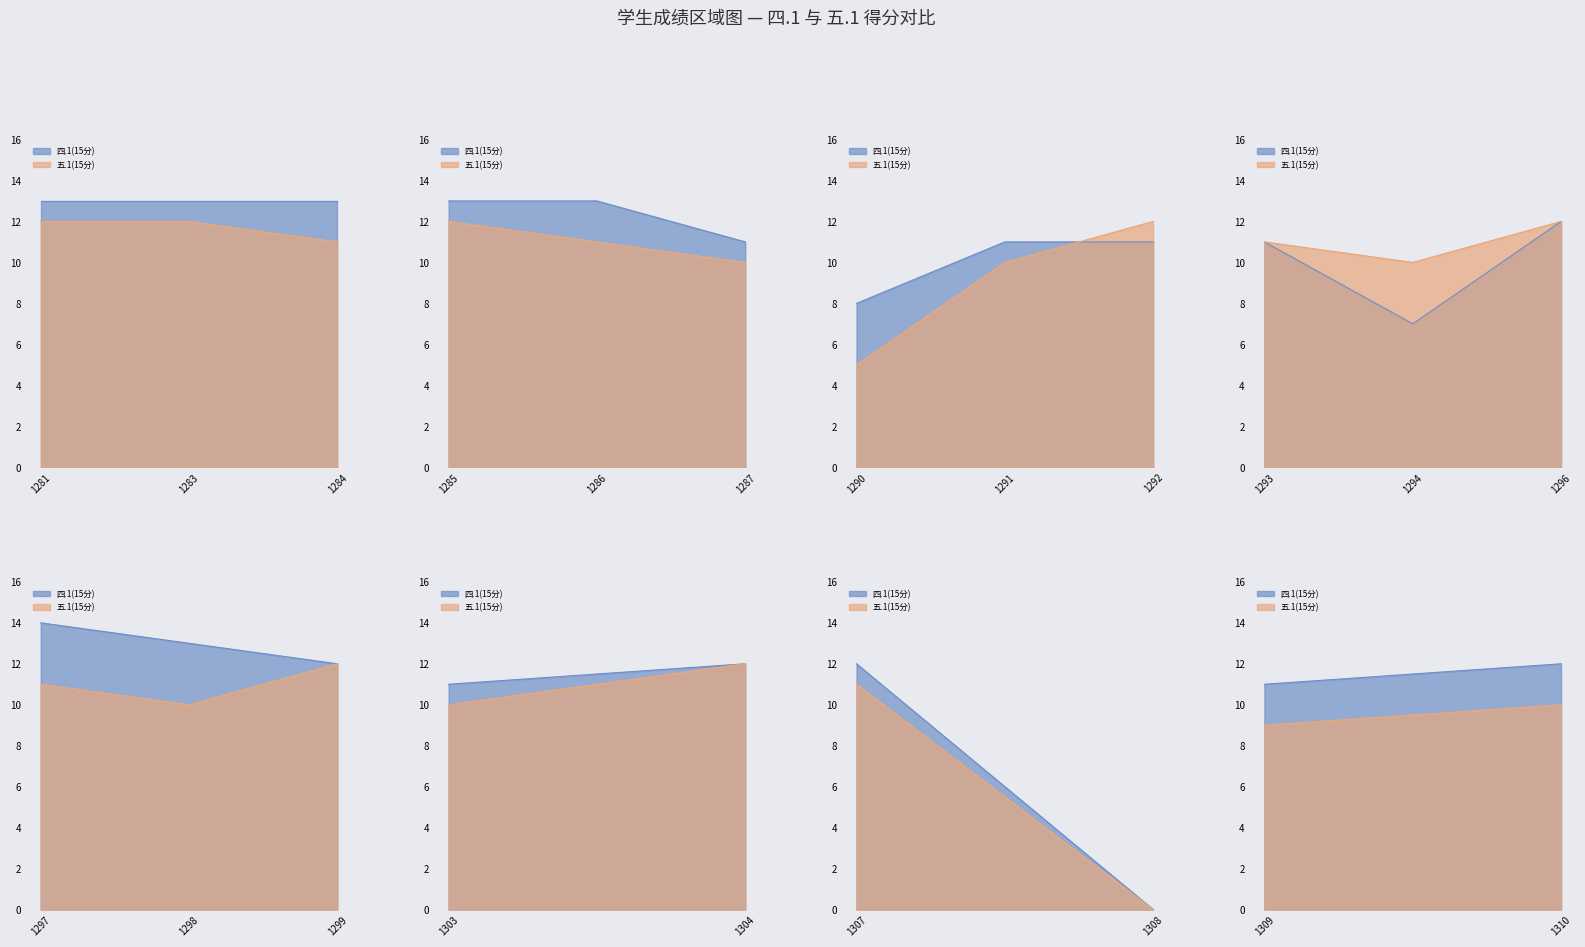

What is the spread (max minus min) of values at 2023171310?

2